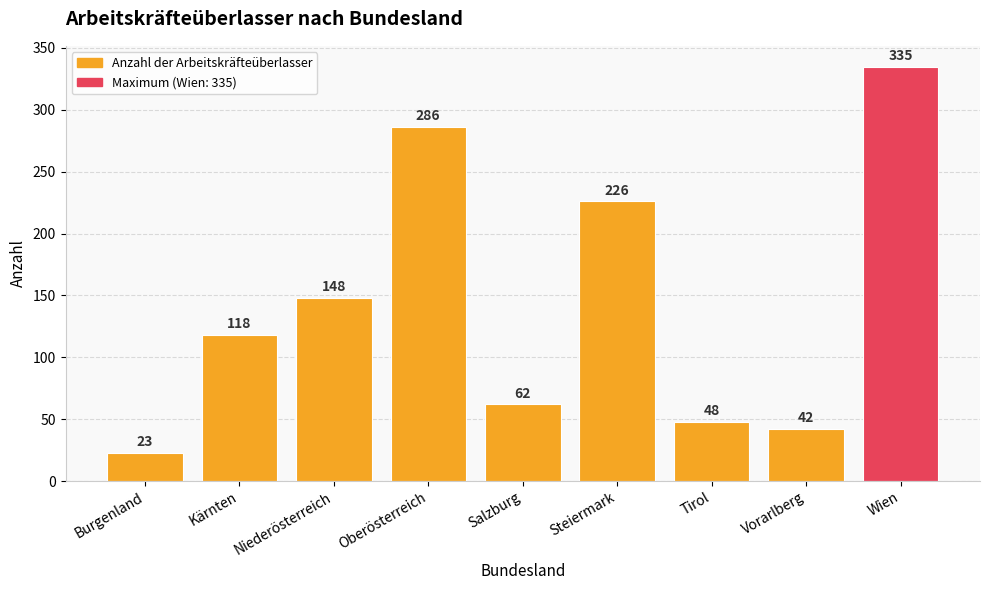

What is the difference between the second highest and minimum values?

263